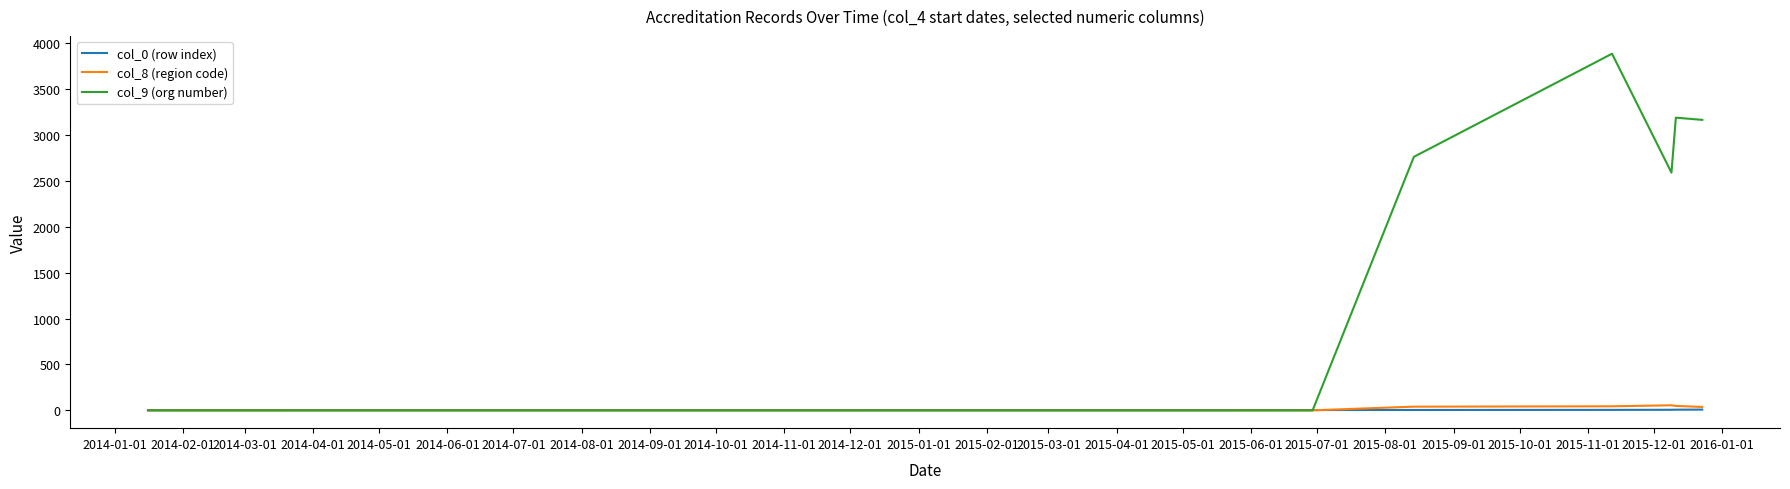

Which series has the largest total across all categories?

col_9 (org number)